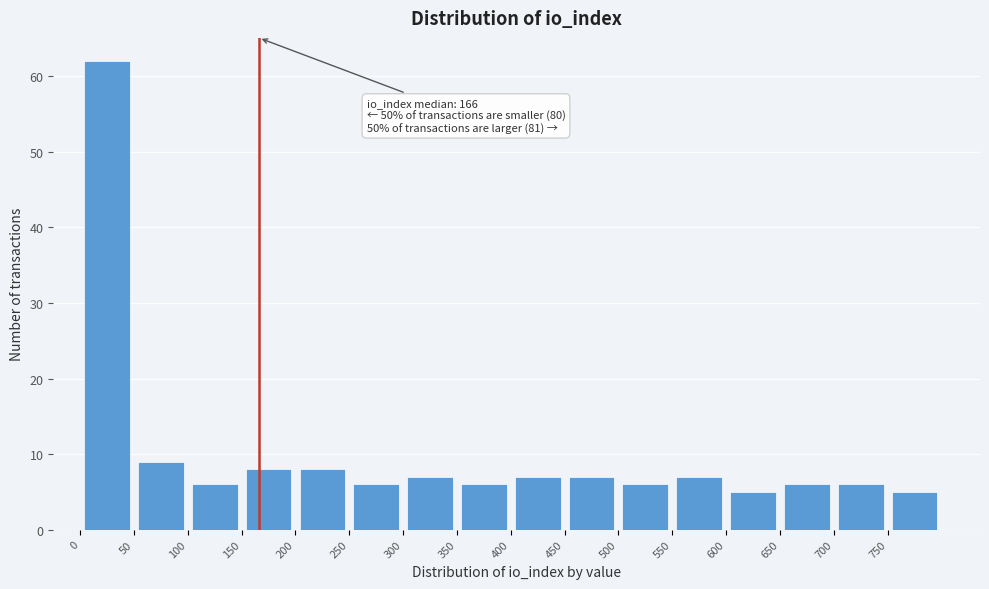

Which range on the x-axis has the tallest bar?

0 to 50